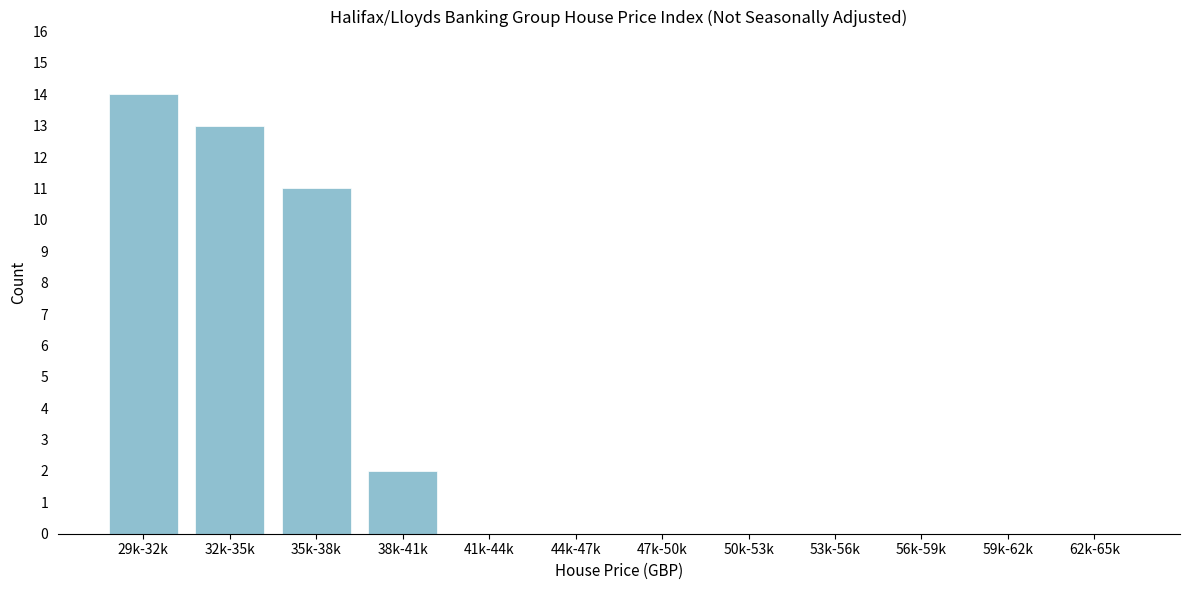

Reading left to right, extract all data points from this chart.

29k-32k=14	32k-35k=13	35k-38k=11	38k-41k=2	41k-44k=0	44k-47k=0	47k-50k=0	50k-53k=0	53k-56k=0	56k-59k=0	59k-62k=0	62k-65k=0